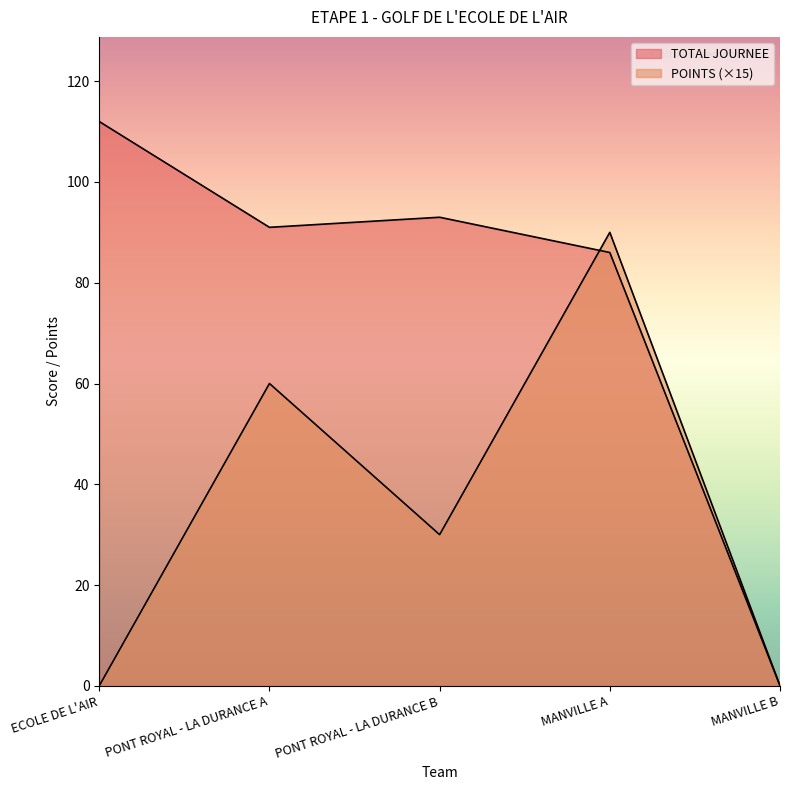

After their last crossing, which series has the higher values: TOTAL JOURNEE or POINTS?

POINTS